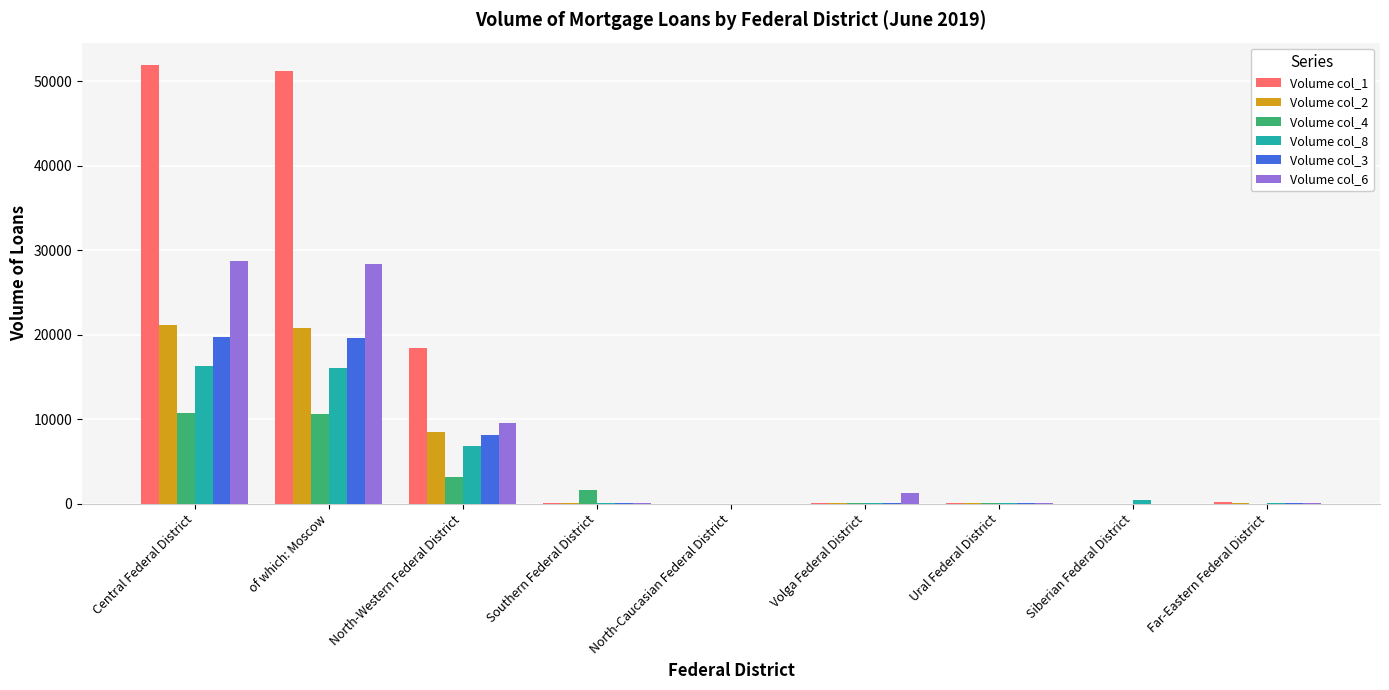

What is the total value across all series at North-Western Federal District?

54486